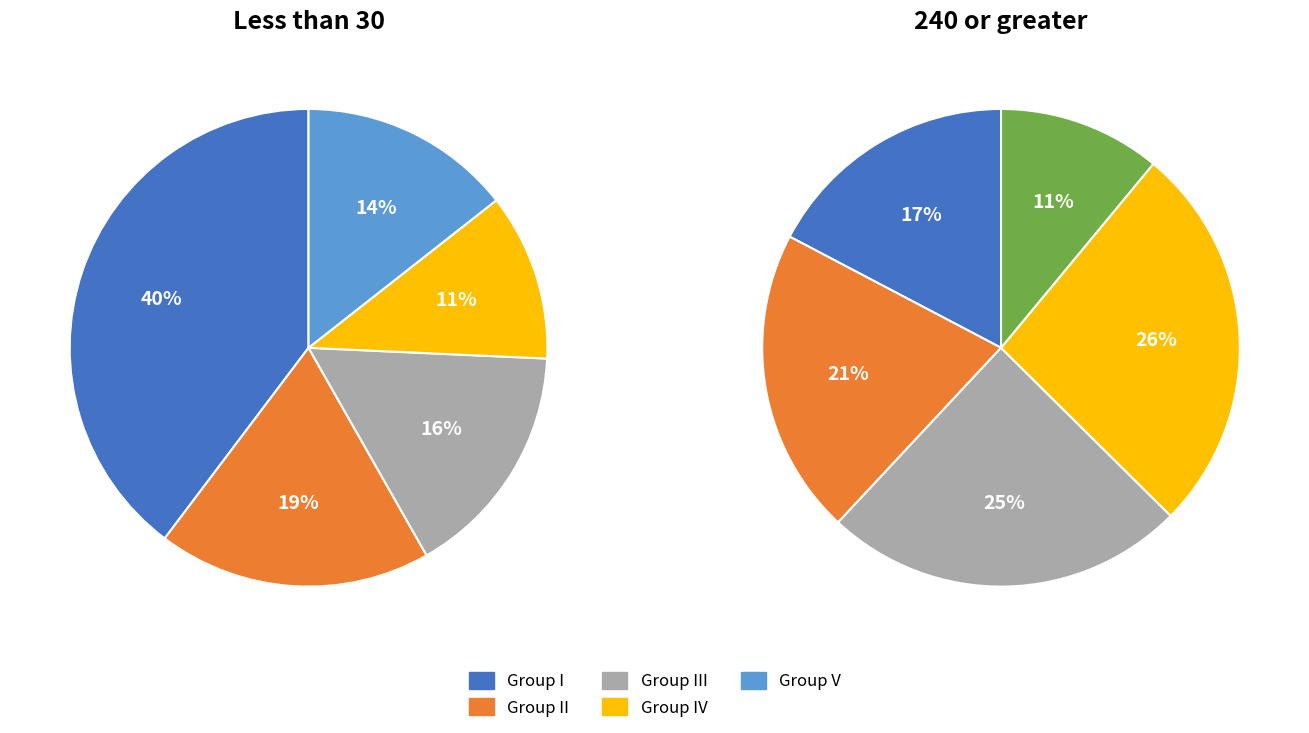

The Group III slice represents 2% of the pie. True or false?

False